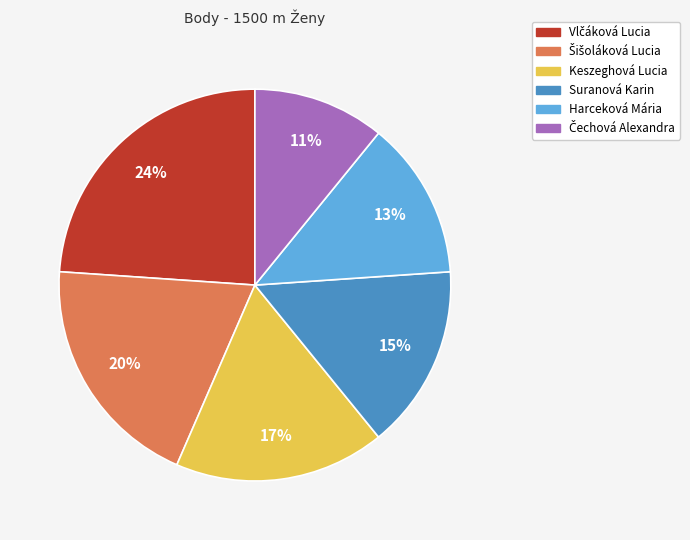

True or false: Harceková Mária accounts for 23% of the total.

False